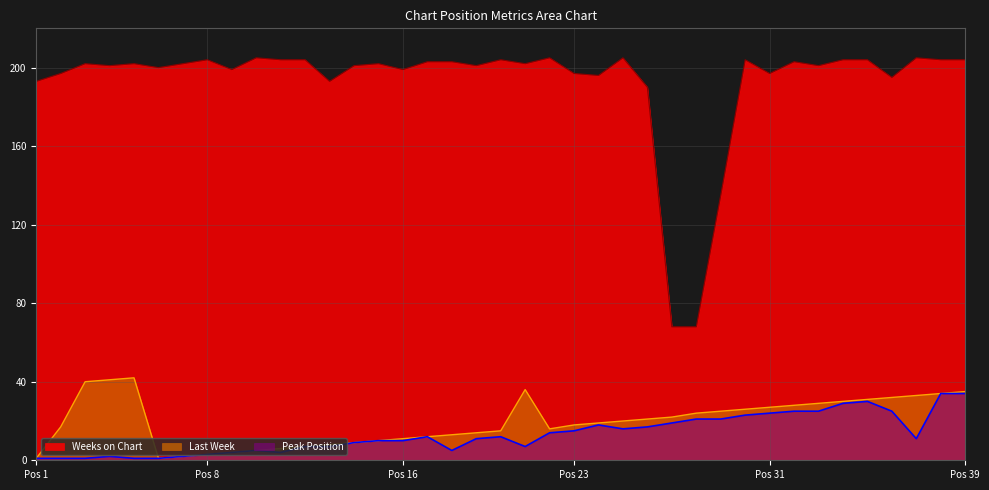

What is the value of the Weeks on Chart point at the 4th from the left?

201